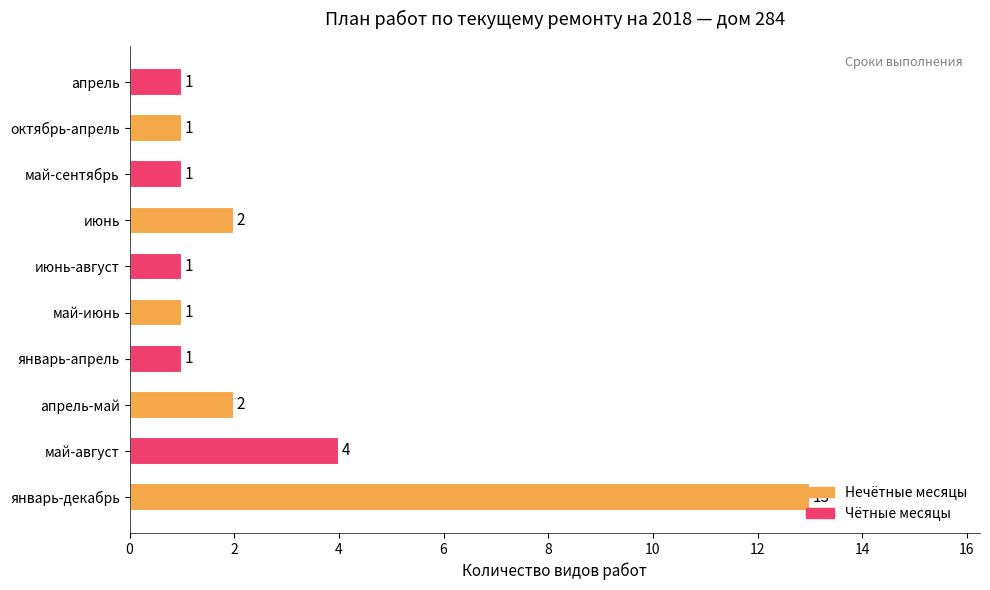

Is it true that the value at июнь-август is 1?

True